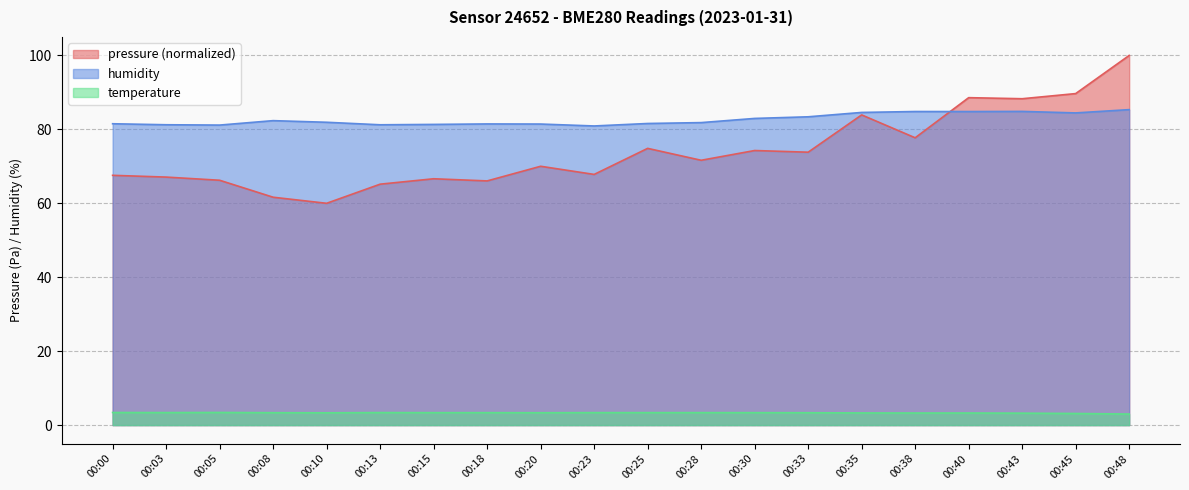

True or false: temperature and pressure intersect in this chart.

False